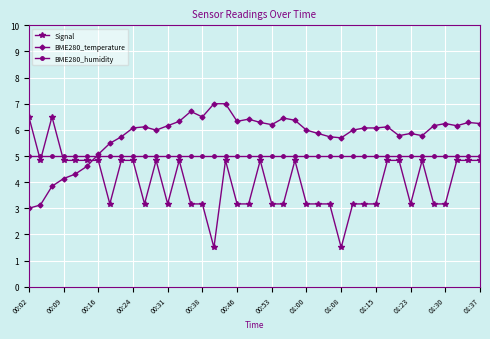

What is the value of the BME280_humidity point at the 35th from the left?

5.0